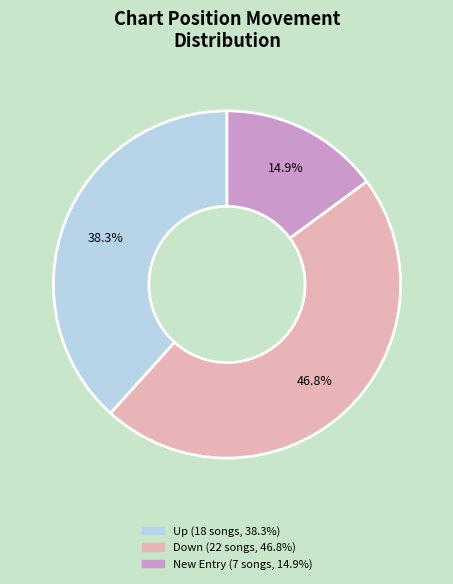

Is there any slice that represents more than half of the pie?

No